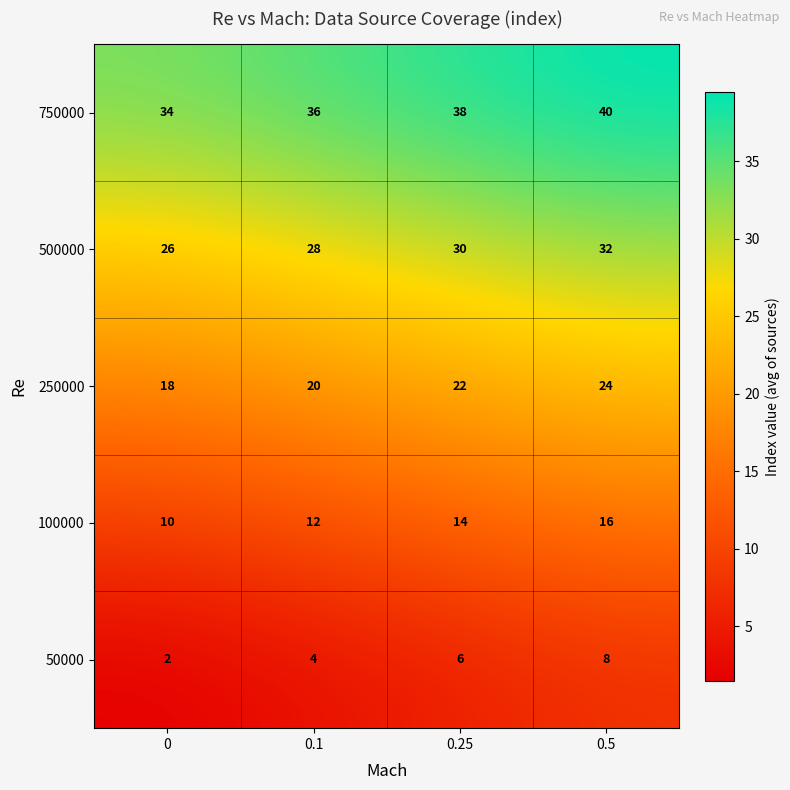

Reading left to right, transcribe all the data shown in this chart.

750000: 34	36	38	40
500000: 26	28	30	32
250000: 18	20	22	24
100000: 10	12	14	16
50000: 2	4	6	8